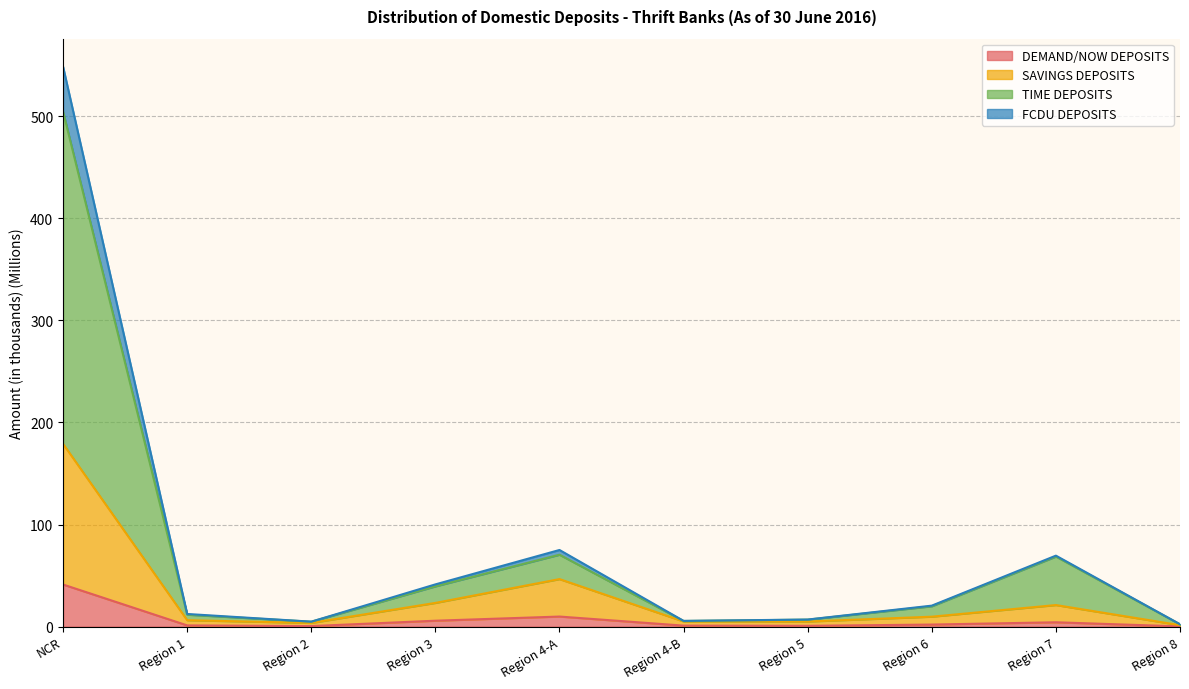

Is it true that DEMAND/NOW DEPOSITS equals 21.0 at NCR?

False